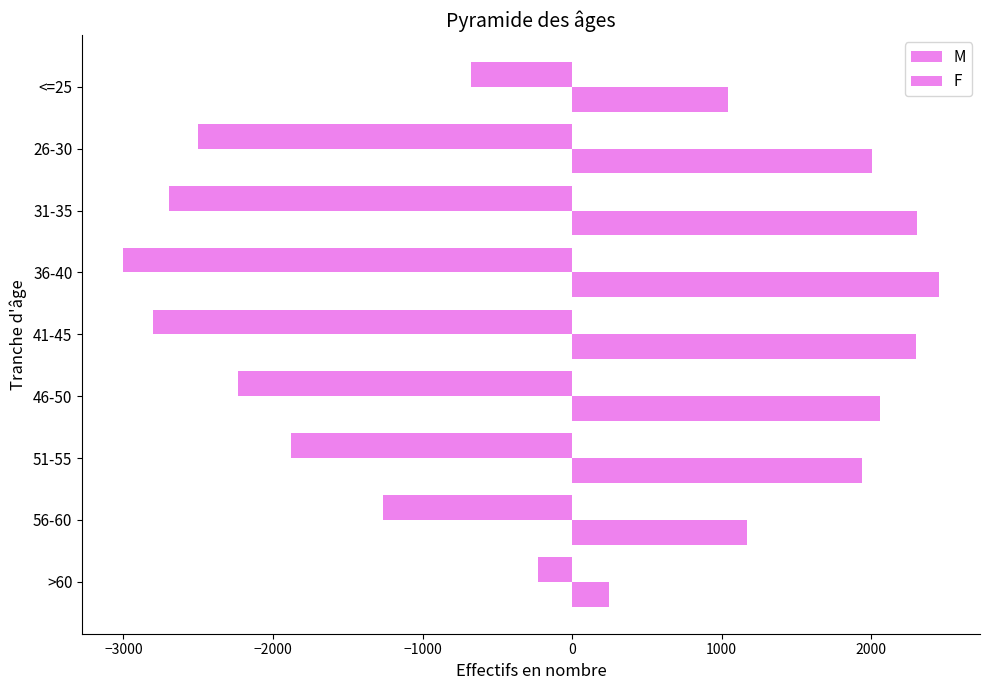

How many data points in F are less than -2237?

4